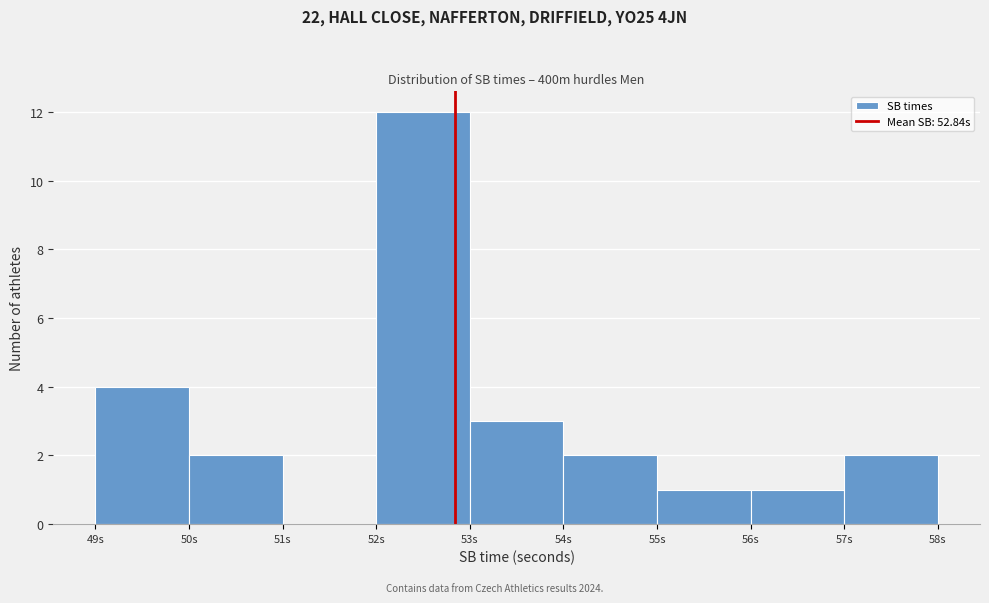

Reading left to right, transcribe this chart: for each bar, give the range it covers on the x-axis and its height. The values are not printed on the chart, so give them approximately, as read against the axis.

49 to 50: 4
50 to 51: 2
51 to 52: 0
52 to 53: 12
53 to 54: 3
54 to 55: 2
55 to 56: 1
56 to 57: 1
57 to 58: 2